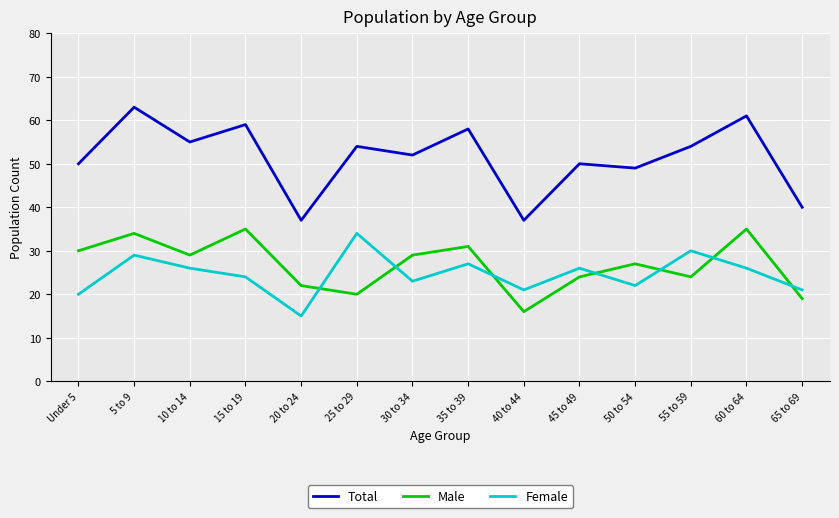

How many interior local valleys does the Male series have?

4